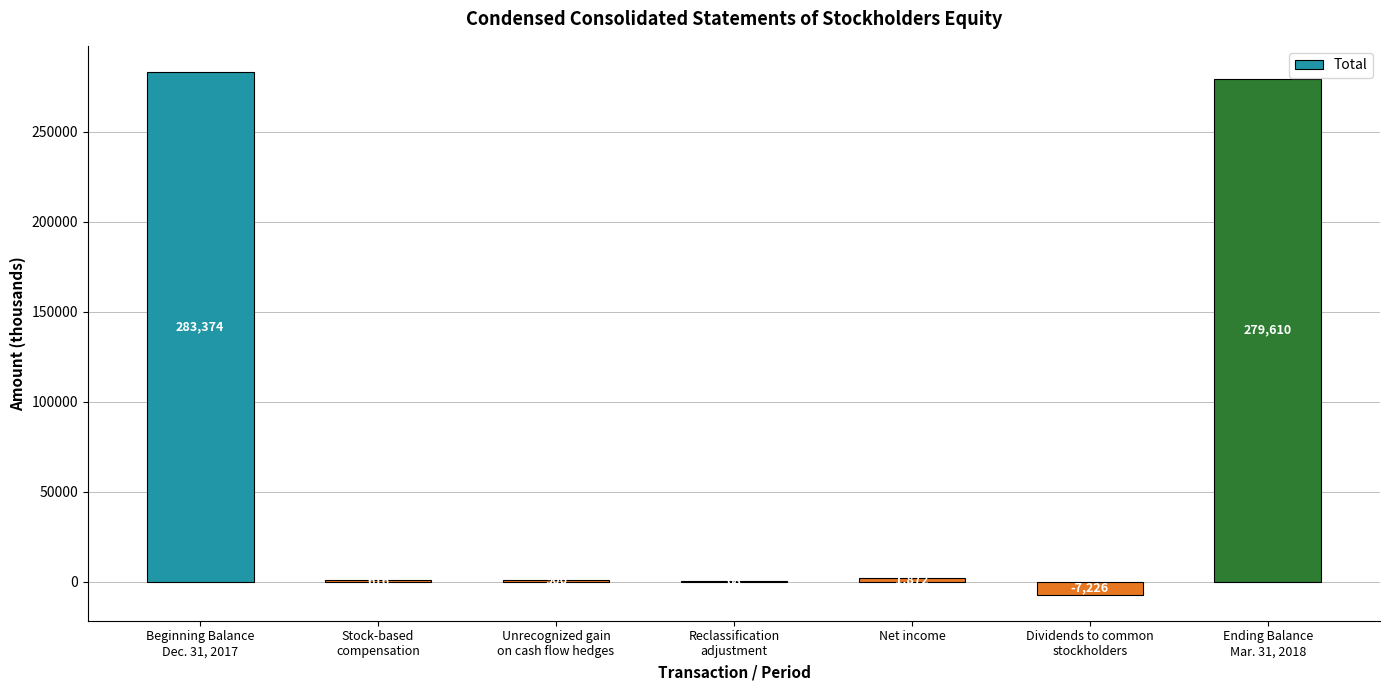

Are the bars grouped side by side (vs. stacked)?

No